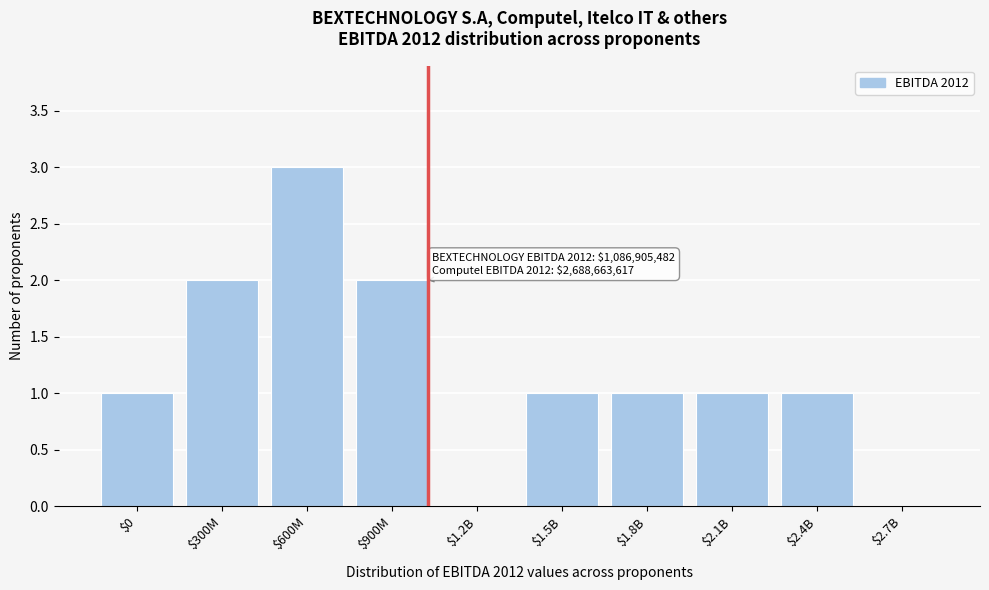

The value at $1.5B is 1. True or false?

True